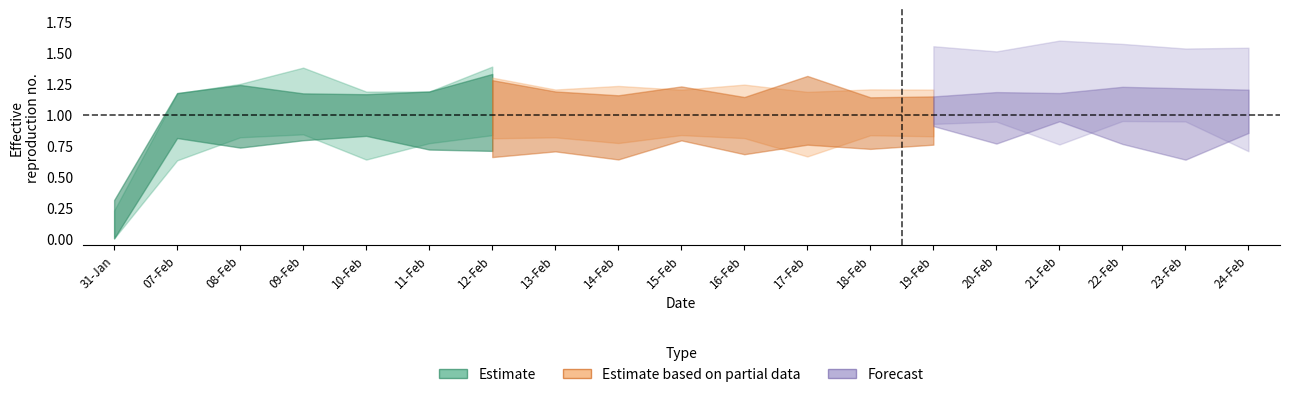

What is the label of the 15th point from the left?

20-Feb